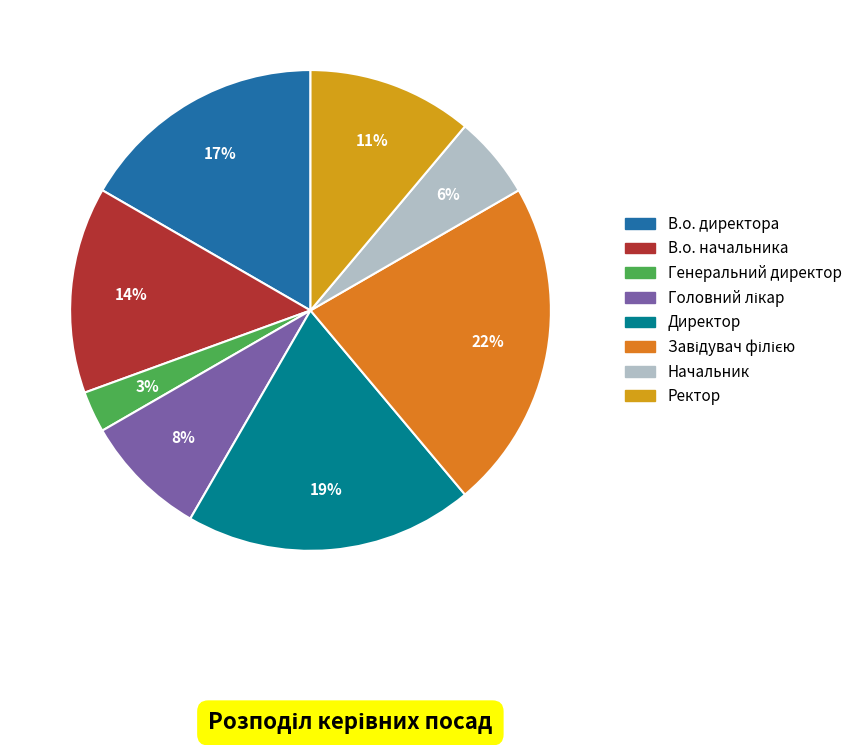

To the nearest percent, what portion does Ректор represent?

11%